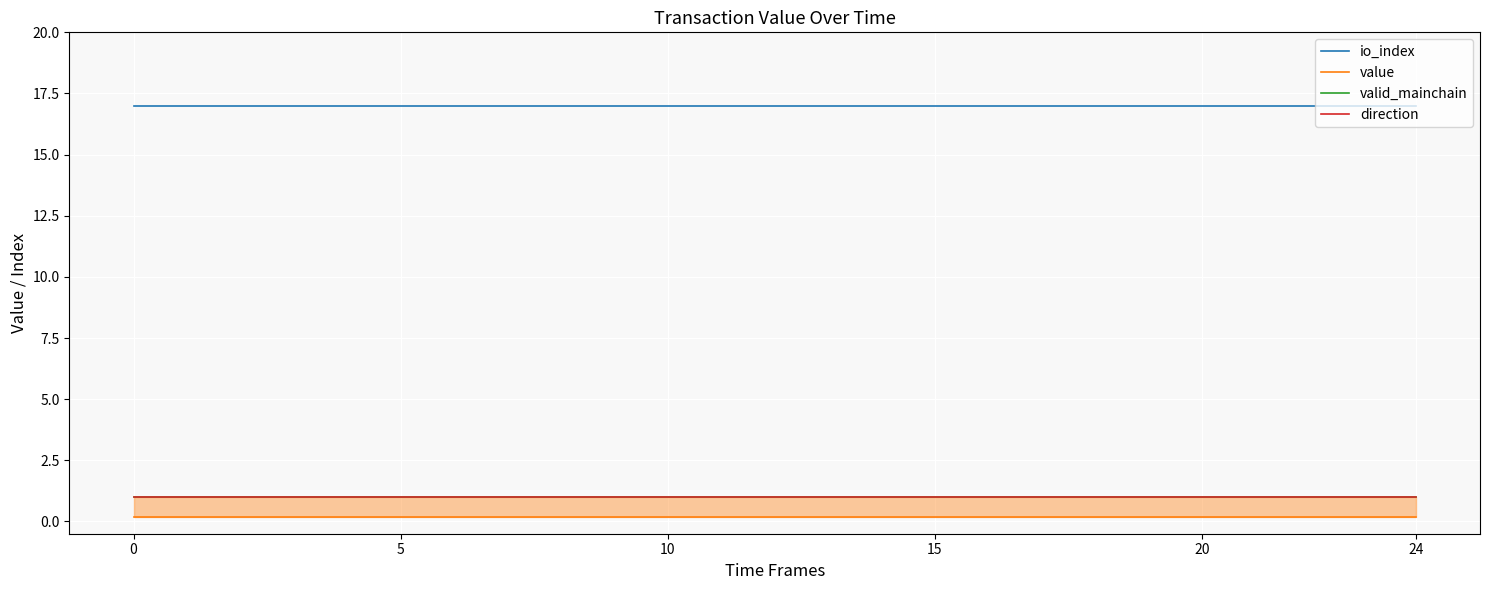

Is it true that io_index equals 28.7 at 21?

False